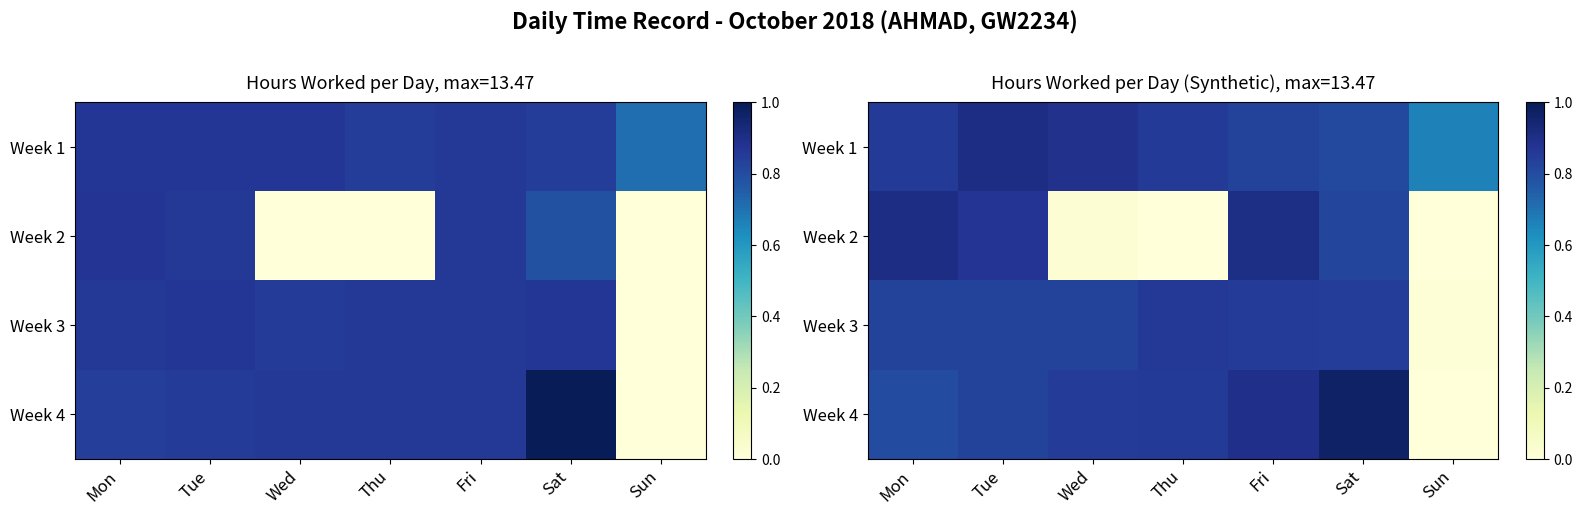

Read the Week 3 value at Mon.

0.8